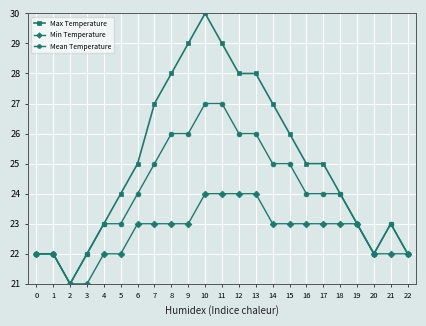

What are all the series names shown in the legend?

Max Temperature, Min Temperature, Mean Temperature